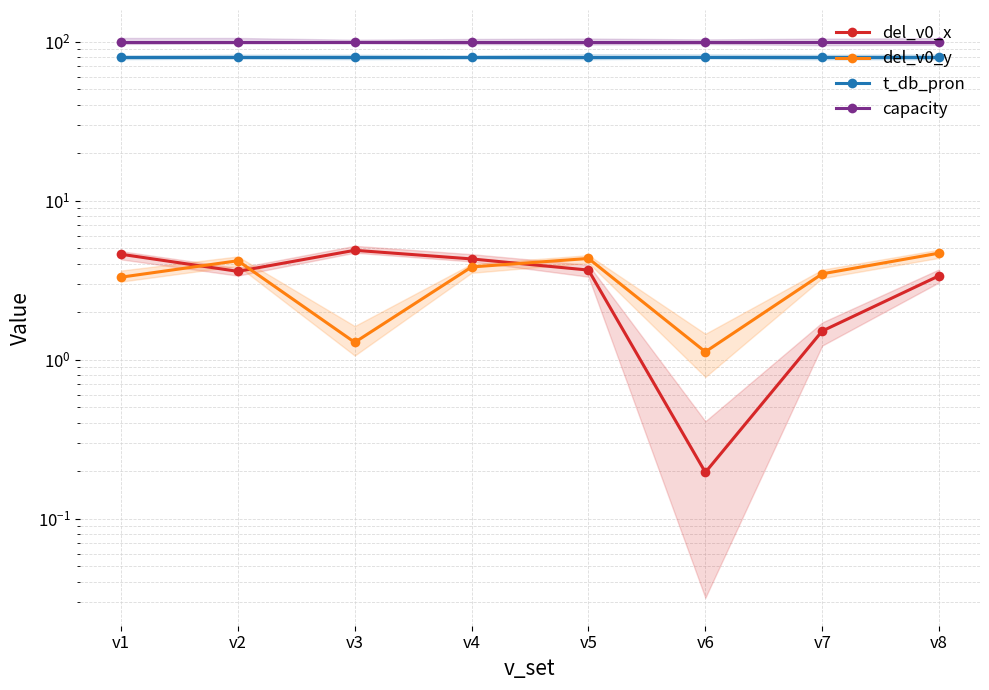

What is the total value across all series at v1?

187.9